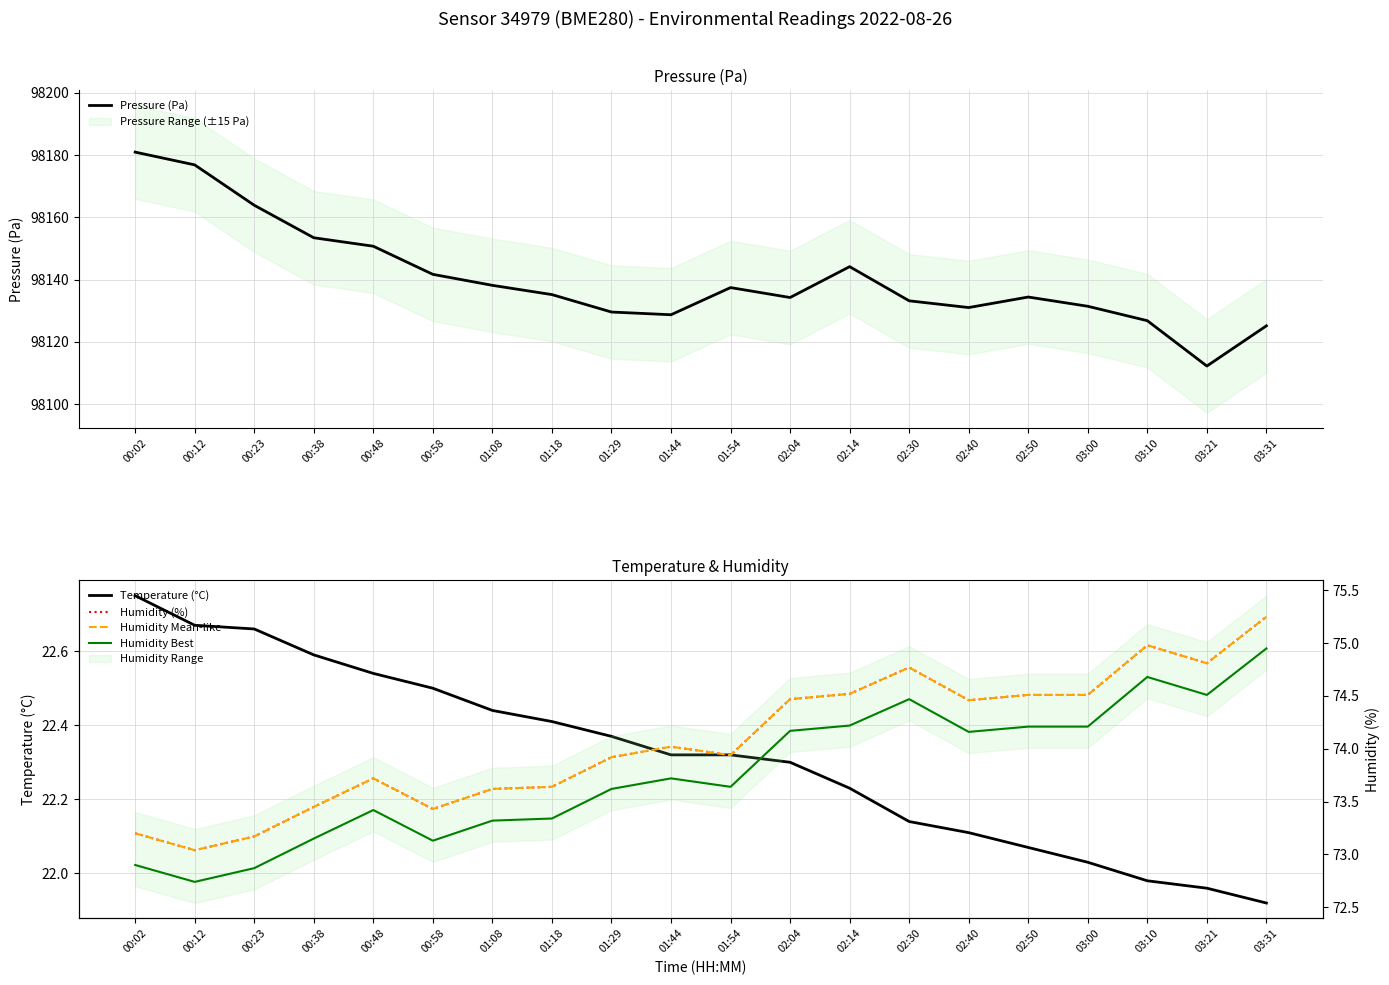

True or false: Temperature (°C) and Pressure (Pa) cross at least once.

False